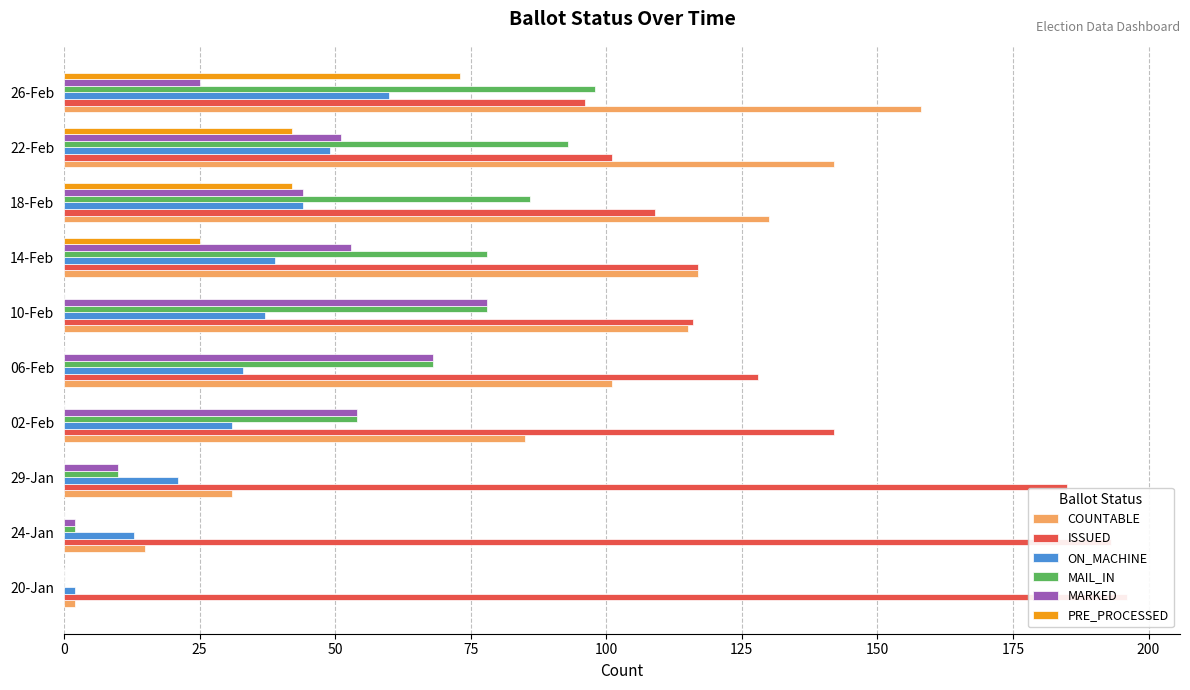

At how many categories does at least one series exceed 84?

10